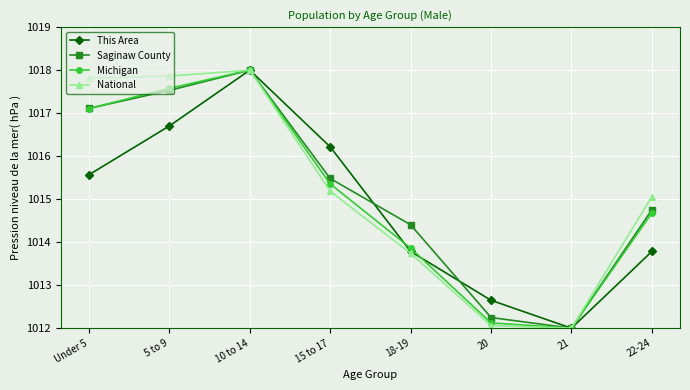

How many distinct data groups are displayed?

4